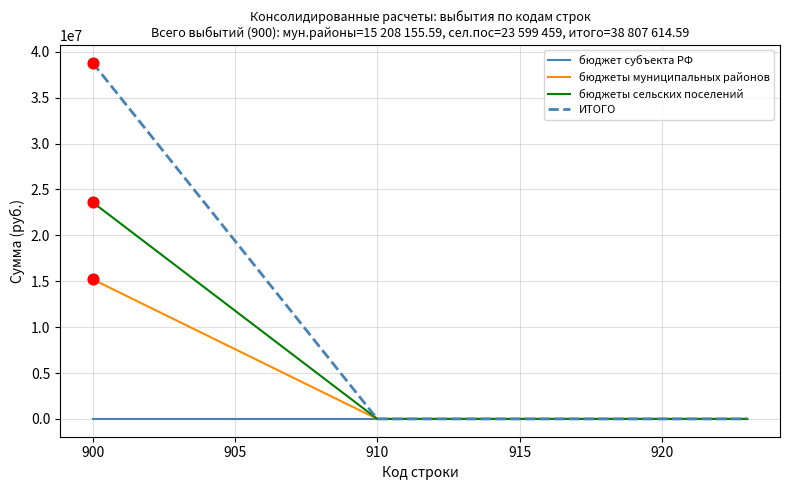

What are all the series names shown in the legend?

бюджет субъекта РФ, бюджеты муниципальных районов, бюджеты сельских поселений, ИТОГО